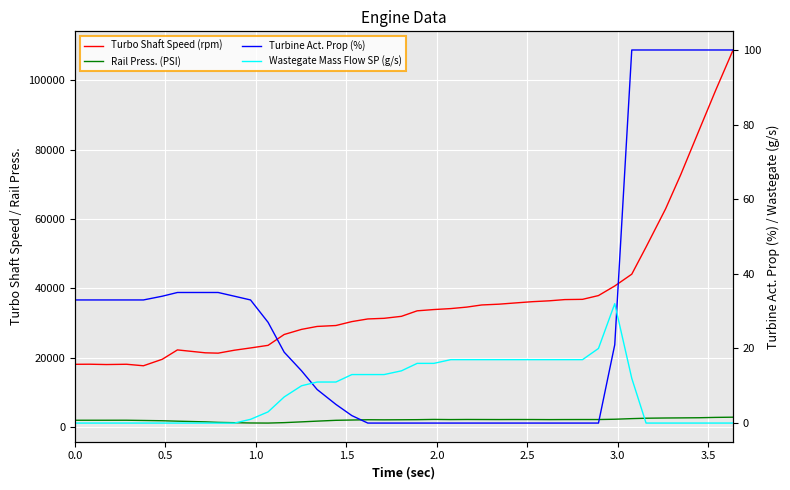

Reading left to right, list all the values displayed in this chart.

Turbo Shaft Speed (rpm): 18134	18158	18066	18146	17712	19580	22284	21448	21350	22198	22852	23602	26733	28210	29053	29321	30450	31213	31396	31970	33557	33923	34204	34631	35248	35474	35815	36194	36444	36798	36871	37958	40723	44122	51953	62964	72742	85498	97186	108783
Rail Press. (PSI): 1998	2000	2000	2004	1935	1855	1731	1534	1388	1294	1212	1186	1311	1534	1743	1980	2065	2144	2118	2140	2165	2235	2191	2219	2208	2196	2210	2203	2180	2197	2206	2206	2289	2467	2584	2649	2679	2722	2823	2882
Turbine Act. Prop (%): 33	33	33	33	33	34	35	35	35	34	33	27	19	14	9	5	2	0	0	0	0	0	0	0	0	0	0	0	0	0	0	0	21	100	100	100	100	100	100	100
Wastegate Mass Flow SP (g/s): 0	0	0	0	0	0	0	0	0	0	1	3	7	10	11	11	13	13	13	14	16	16	17	17	17	17	17	17	17	17	17	20	32	12	0	0	0	0	0	0